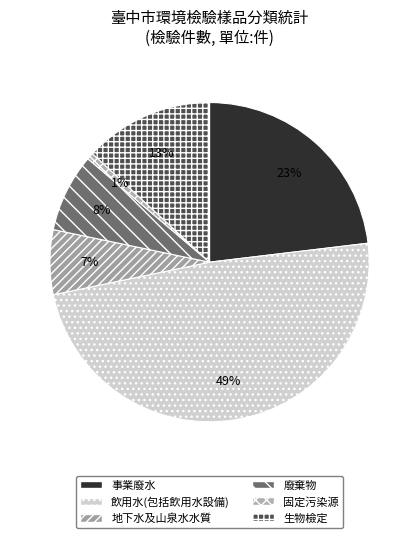

To the nearest percent, what is the average slice percentage?

17%